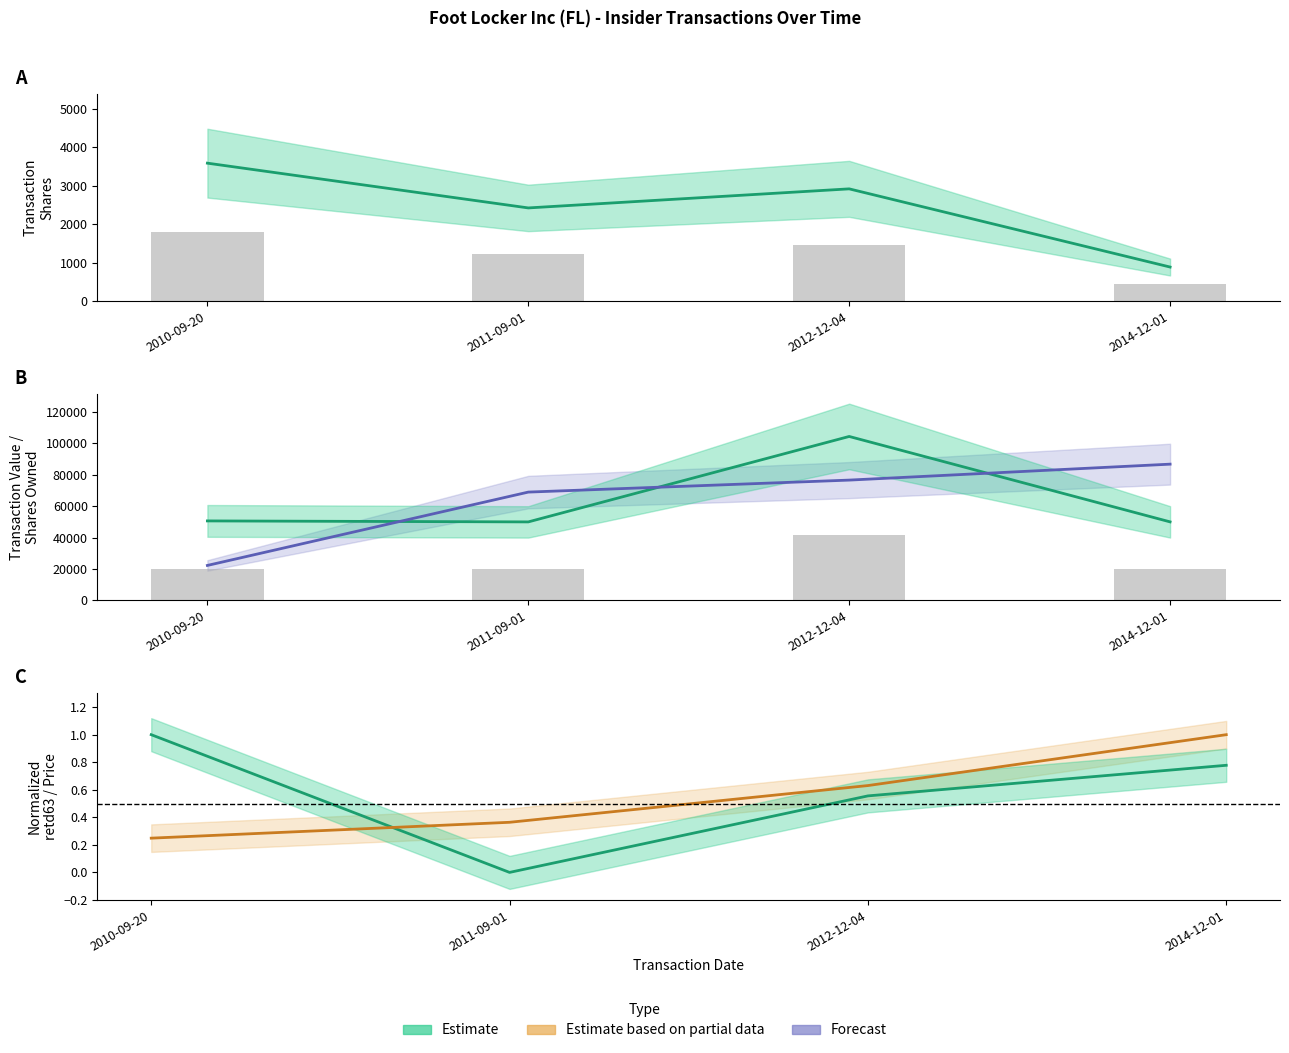

The transactionValue series shows 50619.0 at 2010-09-20. True or false?

True